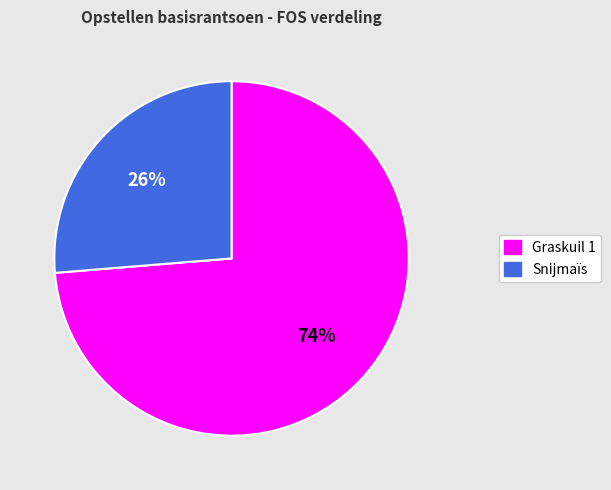

Does Snijmaïs account for over 50% of the chart?

No